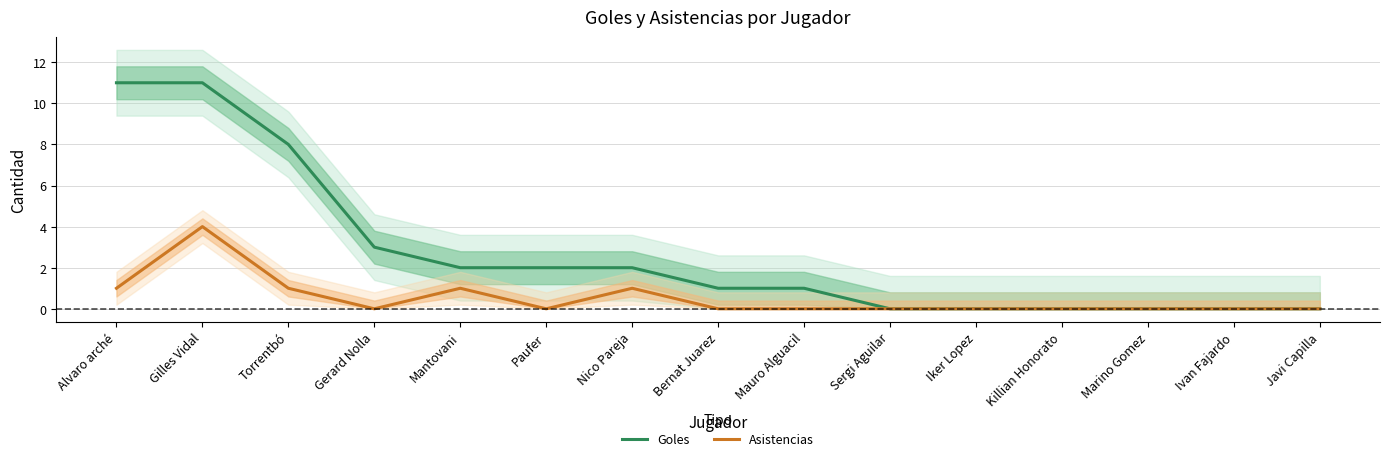

Reading left to right, transcribe all the data shown in this chart.

Goles: Alvaro arché=11	Gilles Vidal=11	Torrentbó=8	Gerard Nolla=3	Mantovani=2	Paufer=2	Nico Pareja=2	Bernat Juarez=1	Mauro Alguacil=1	Sergi Aguilar=0	Iker Lopez=0	Killian Honorato=0	Marino Gomez=0	Ivan Fajardo=0	Javi Capilla=0
Asistencias: Alvaro arché=1	Gilles Vidal=4	Torrentbó=1	Gerard Nolla=0	Mantovani=1	Paufer=0	Nico Pareja=1	Bernat Juarez=0	Mauro Alguacil=0	Sergi Aguilar=0	Iker Lopez=0	Killian Honorato=0	Marino Gomez=0	Ivan Fajardo=0	Javi Capilla=0